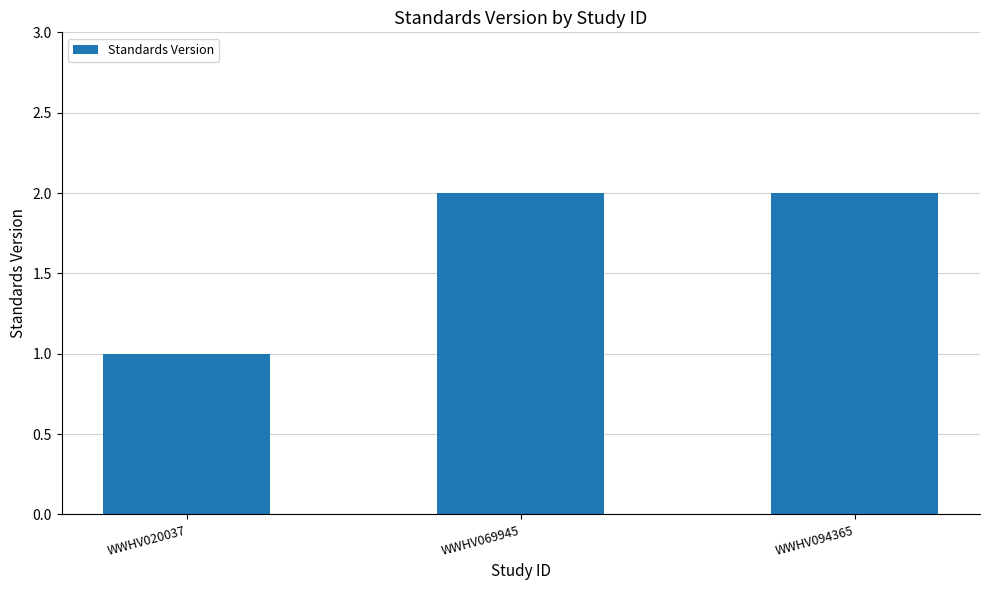

What is the change in value from WWHV020037 to WWHV094365?

+1